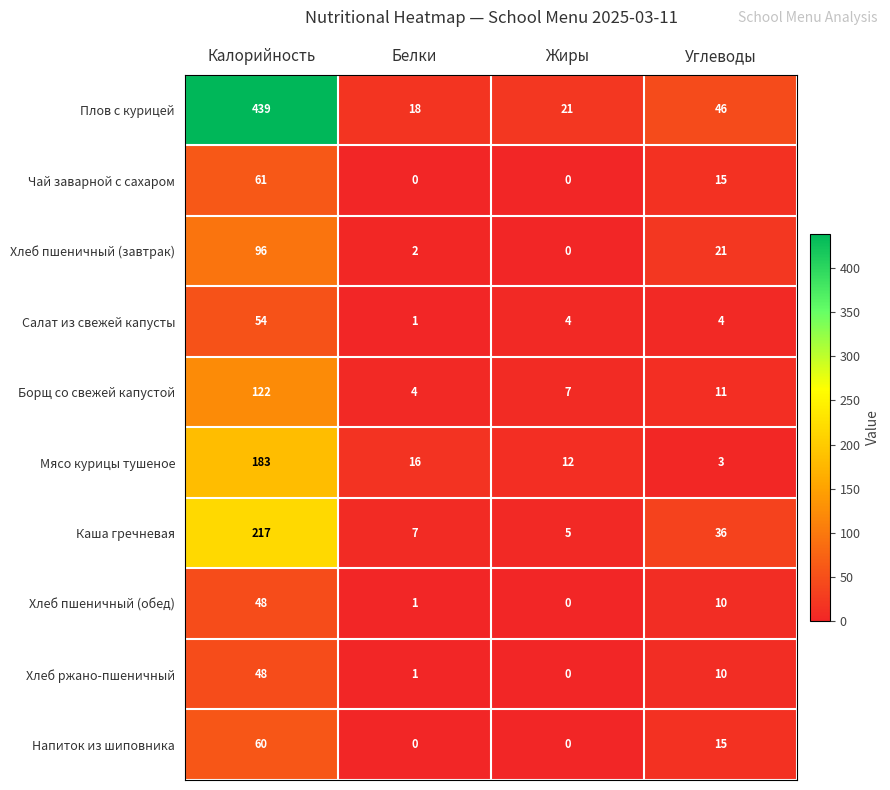

How many categories are shown in the chart?

4